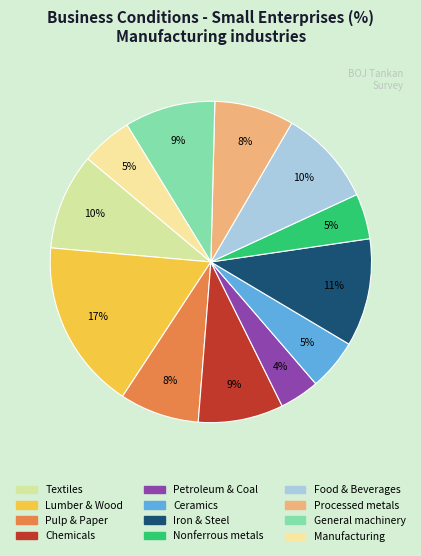

To the nearest percent, what portion does Food & Beverages represent?

10%